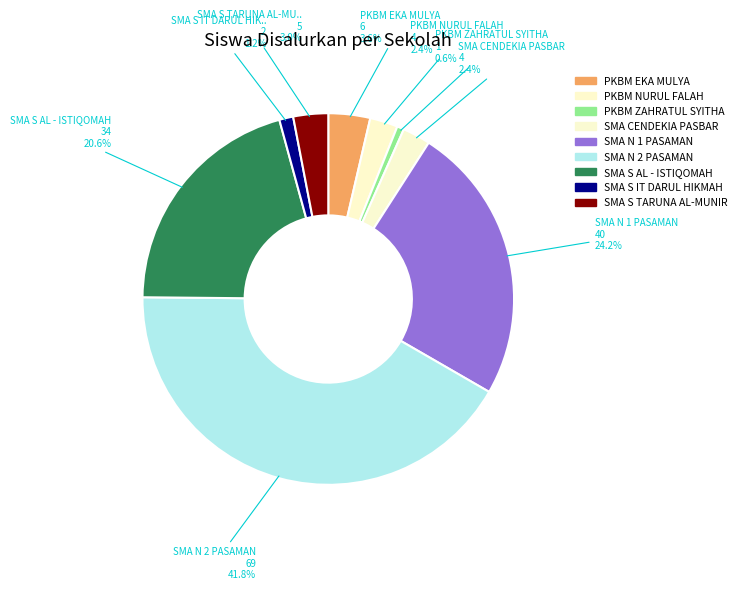

Is it true that PKBM EKA MULYA is 4% of the pie?

True